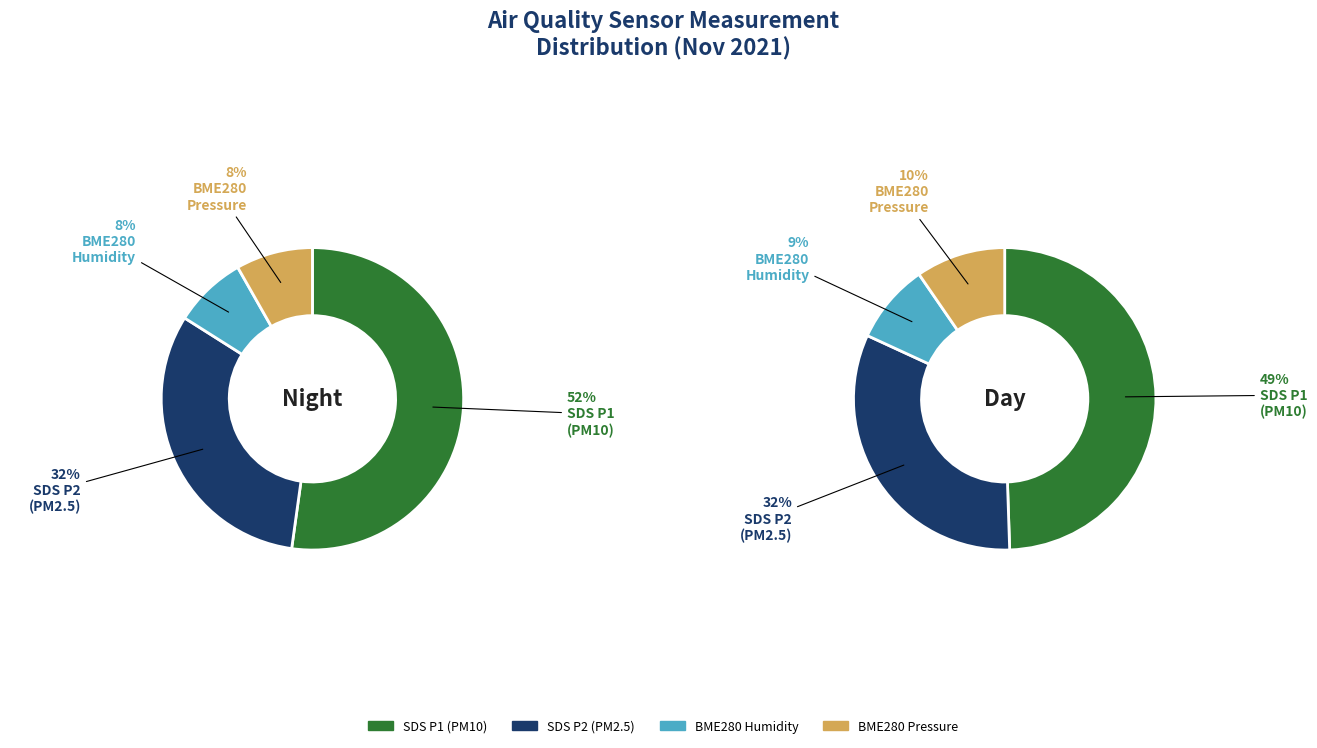

Do 19 and 39 together represent more than half of the pie?

No